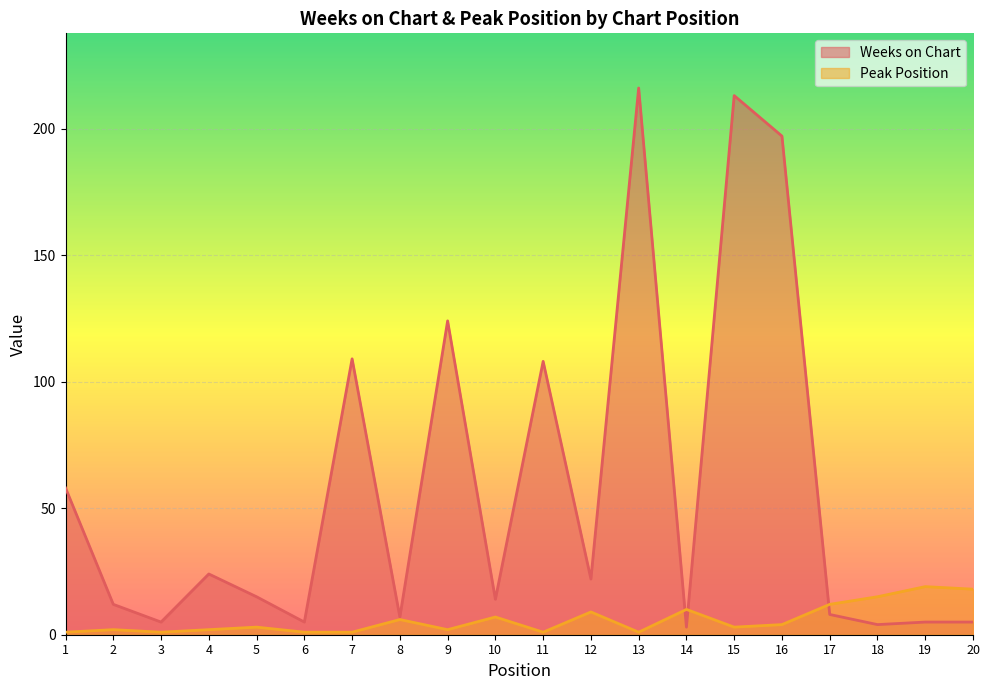

What is the value of the Weeks on Chart point at the 12th from the left?

22